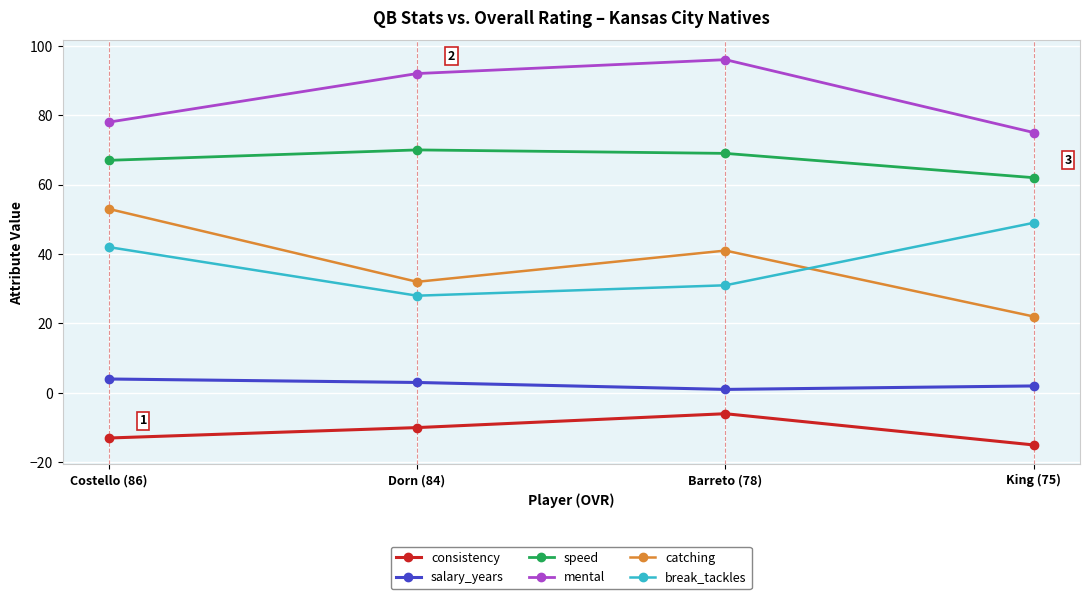

Is the value of break_tackles at King (75) greater than the value of consistency at Costello (86)?

Yes